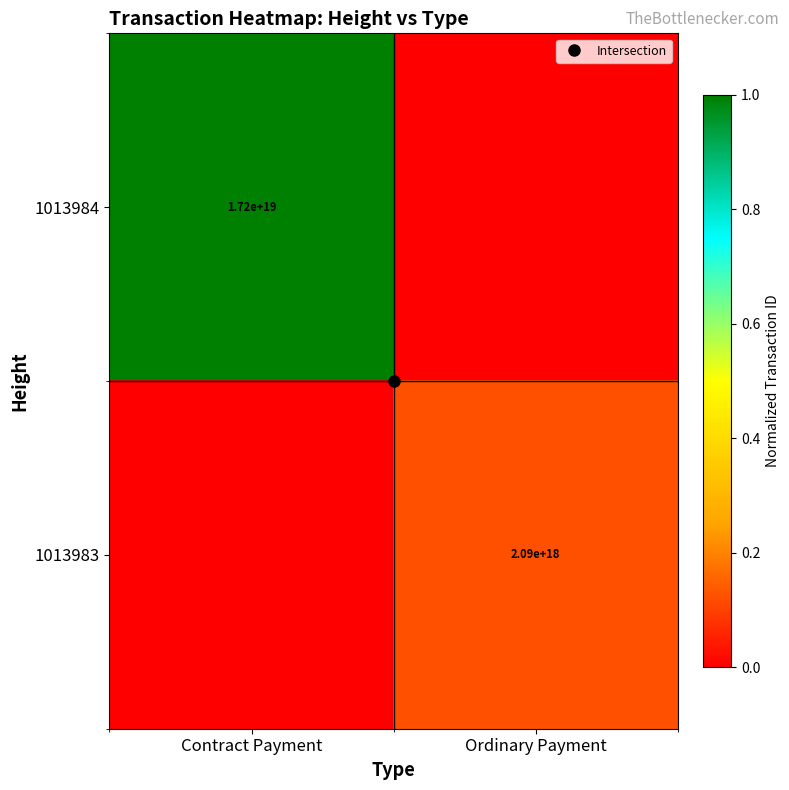

What is the sum of all 1013983 values?

0.1